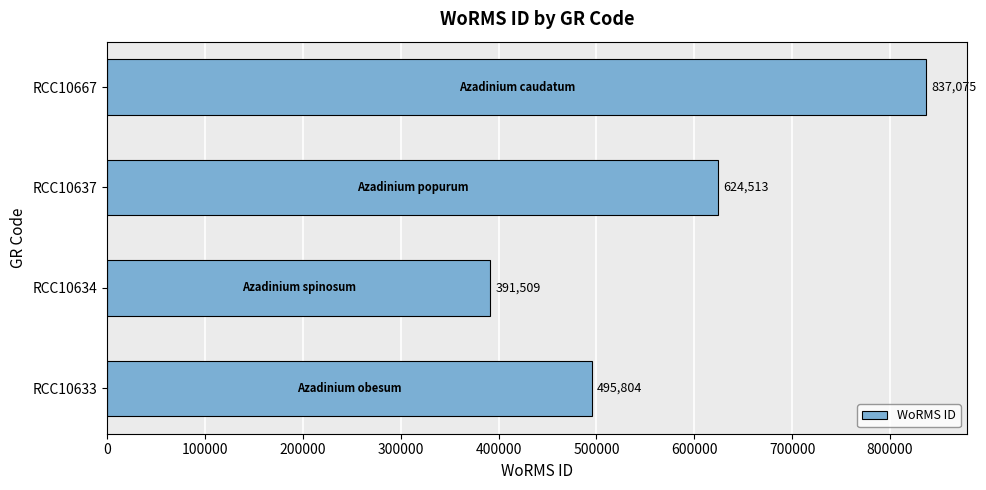

List the labels in order of value, smallest first.

RCC10634, RCC10633, RCC10637, RCC10667